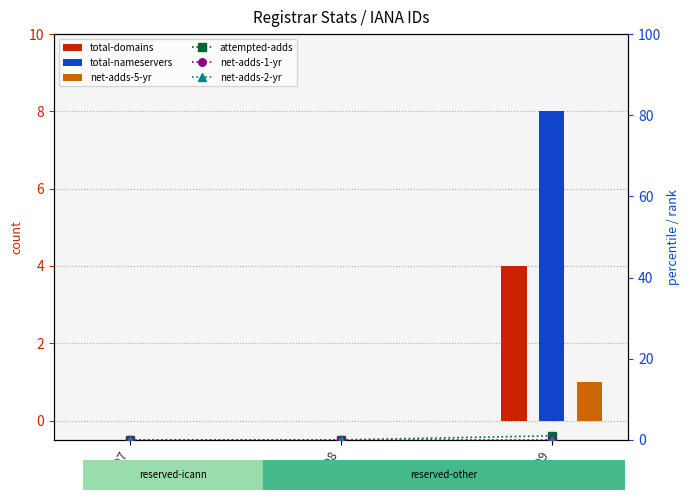

Which series changed the most between 9997 and 9998?

total-domains